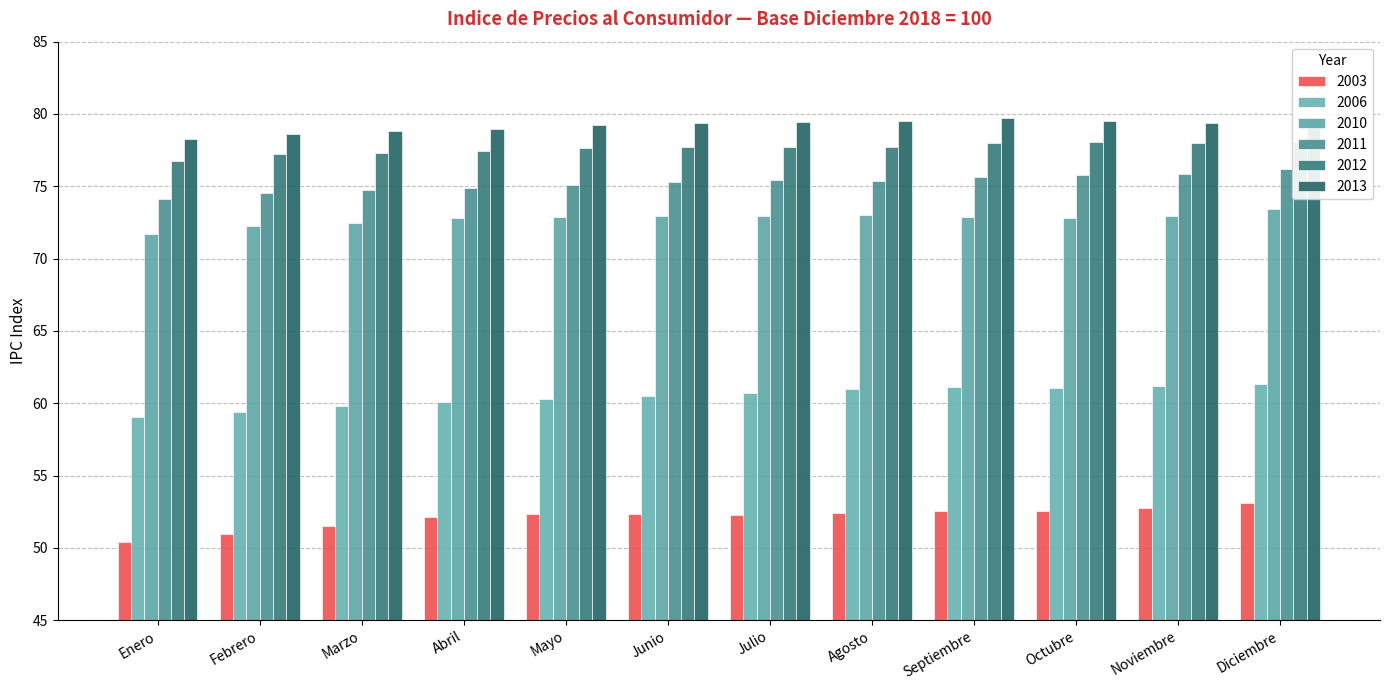

What is the sum of all 2012 values?

931.6